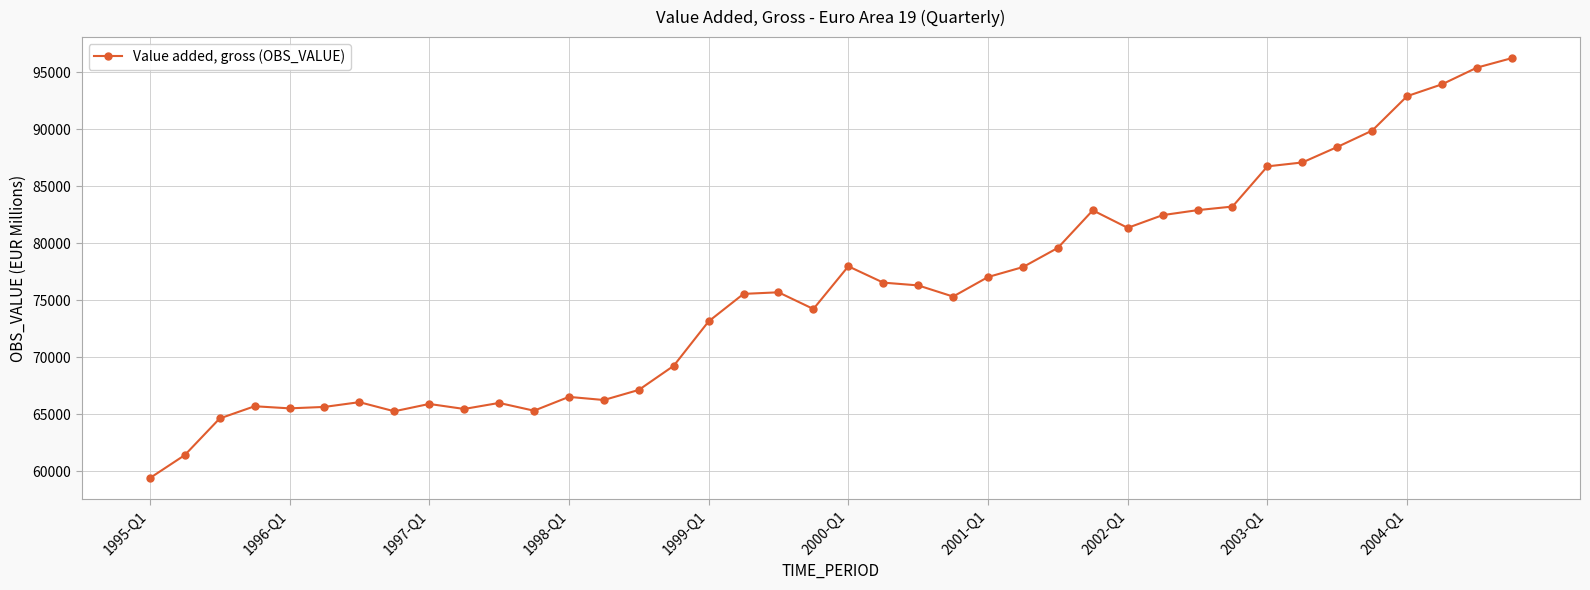

How many data points are above 75687?

20